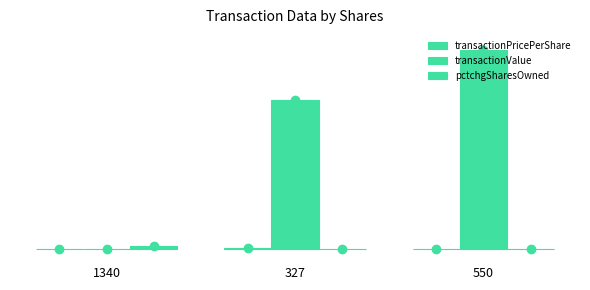

Does the chart contain stacked bars?

No